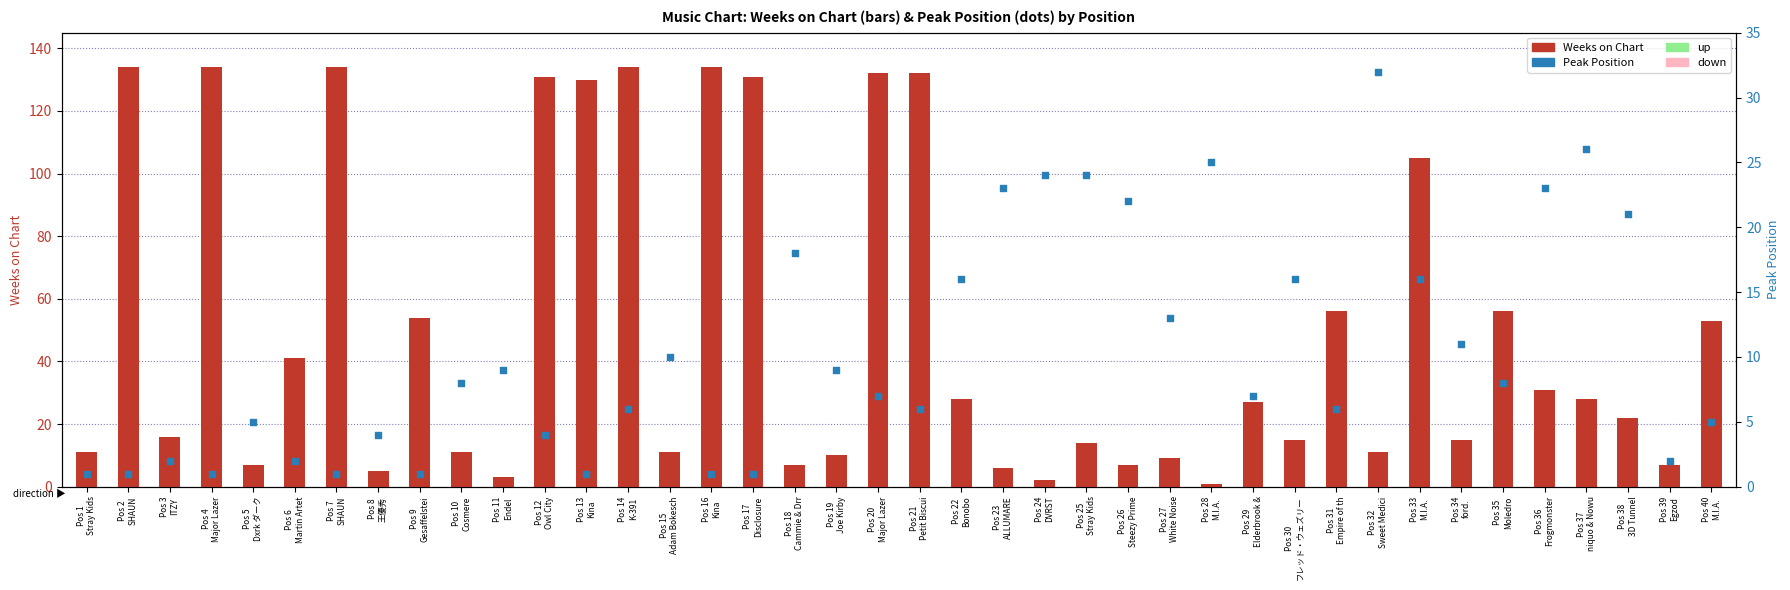

At which category is the sum across all series the highest?

Pos 14
K-391